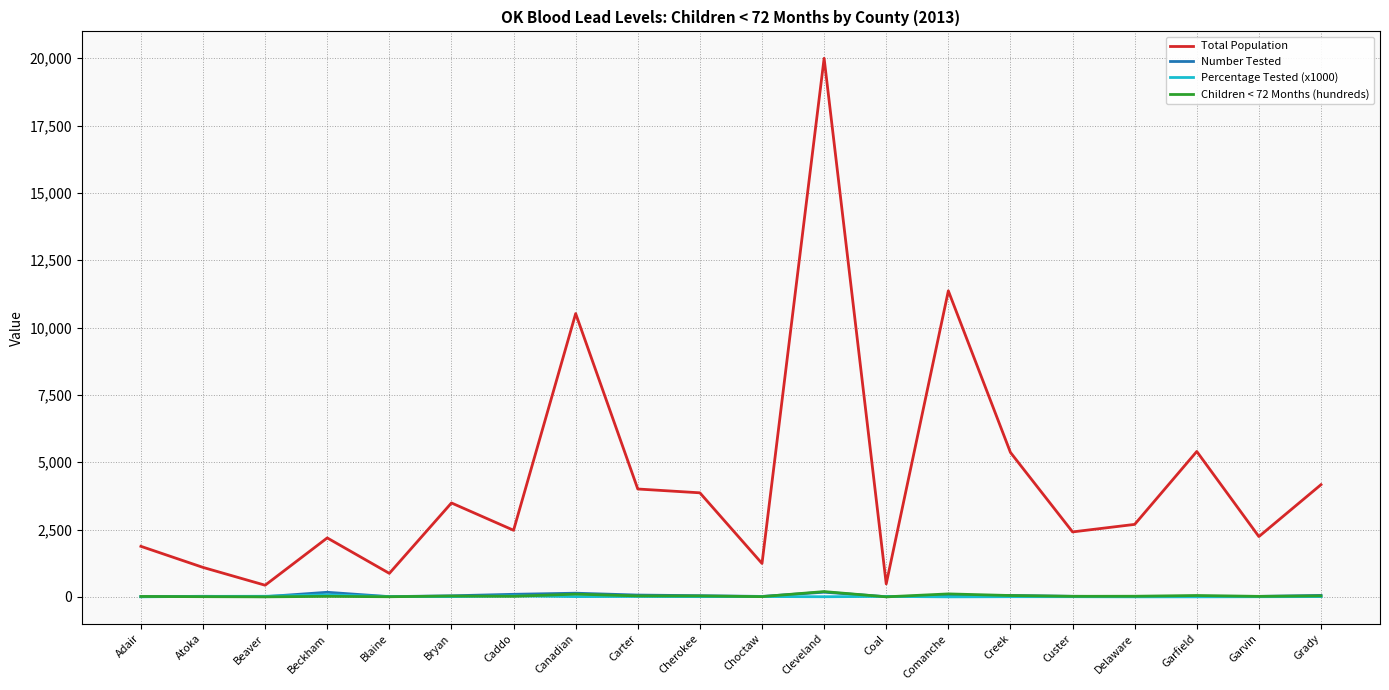

At which category is the sum across all series the highest?

Cleveland